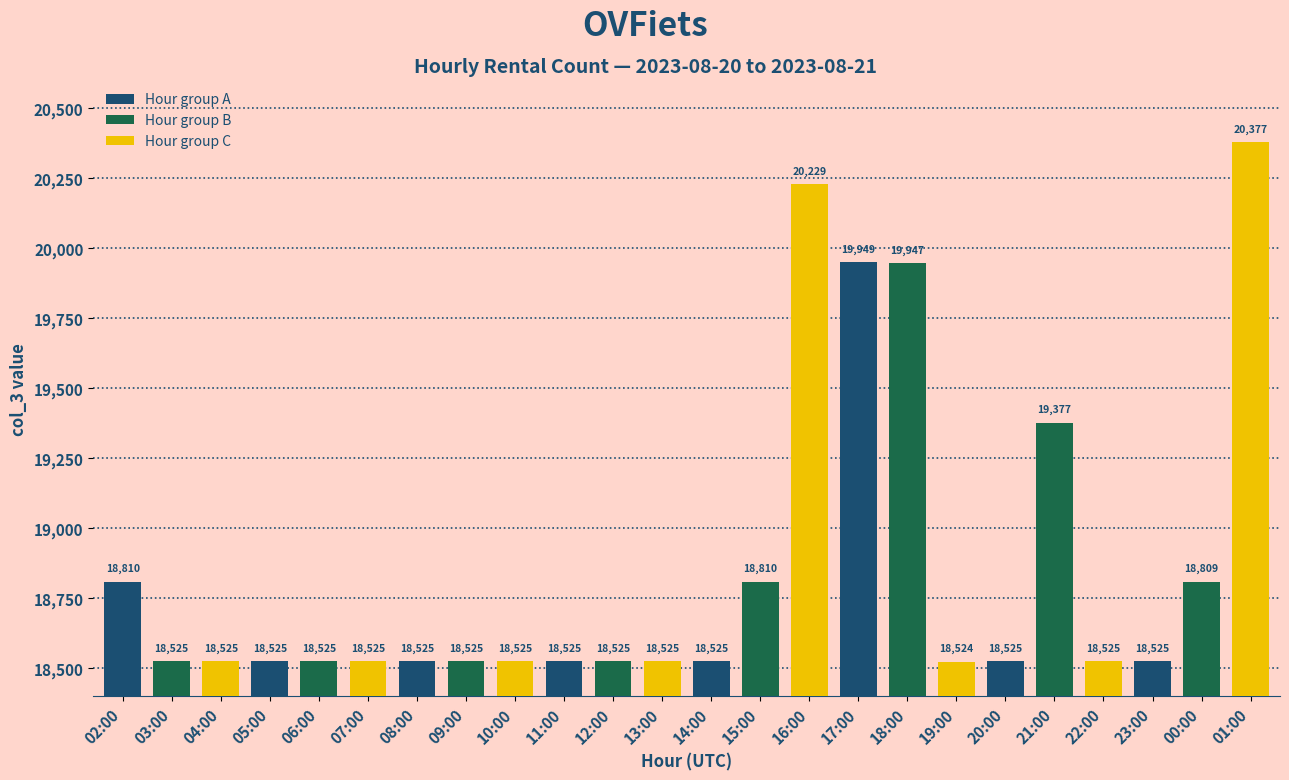

What is the difference between the second highest and minimum values?

1705